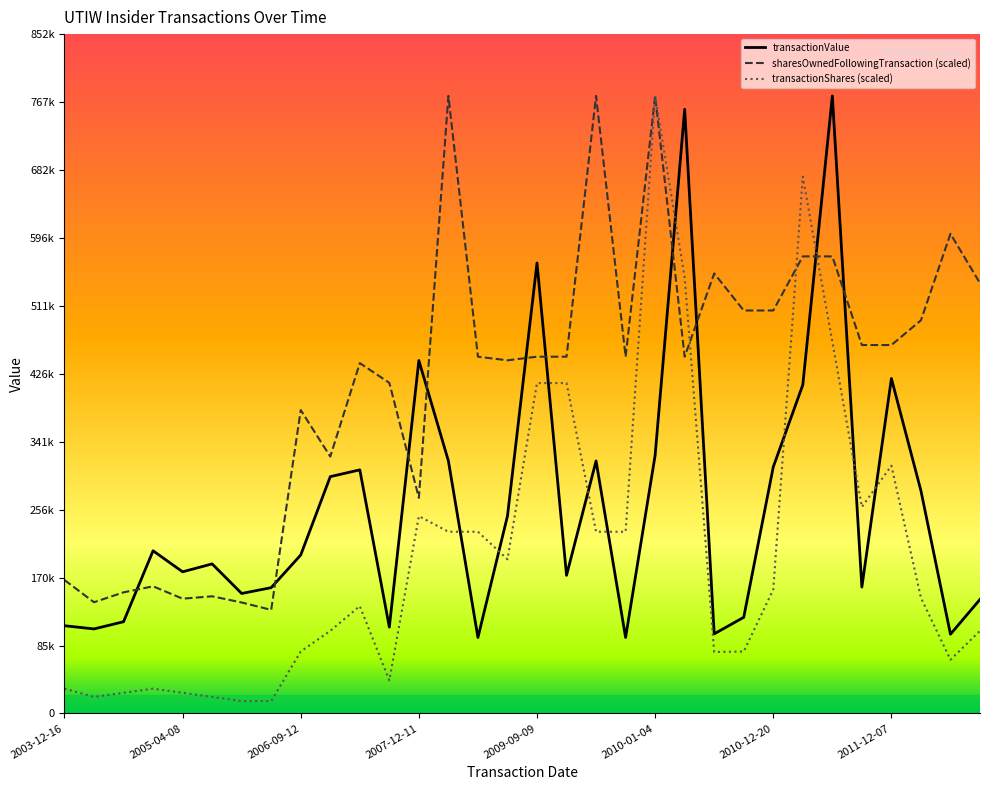

At which category does transactionValue reach its first local peak?

2005-01-13